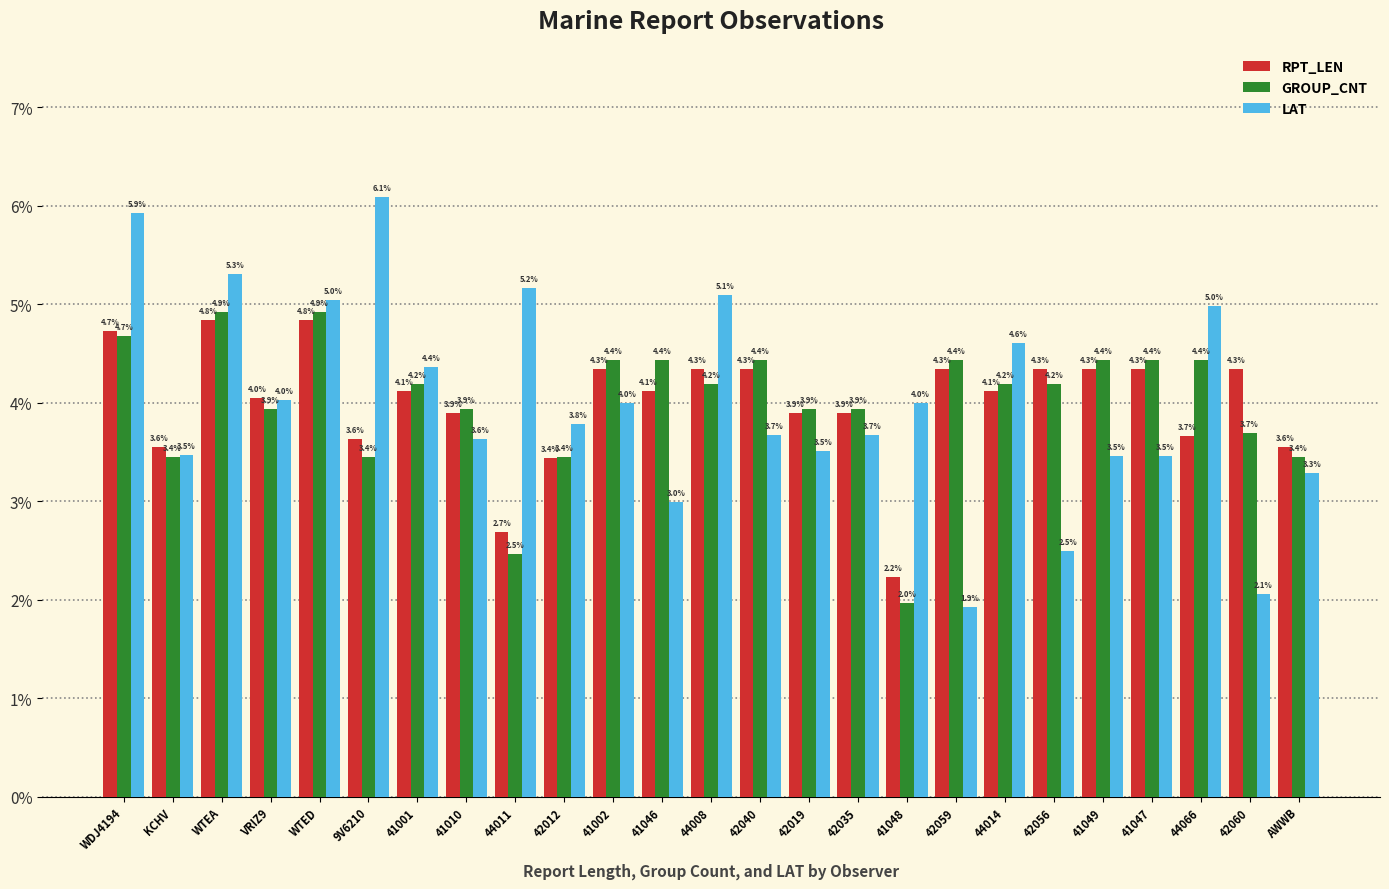

What are all the series names shown in the legend?

RPT_LEN, GROUP_CNT, LAT